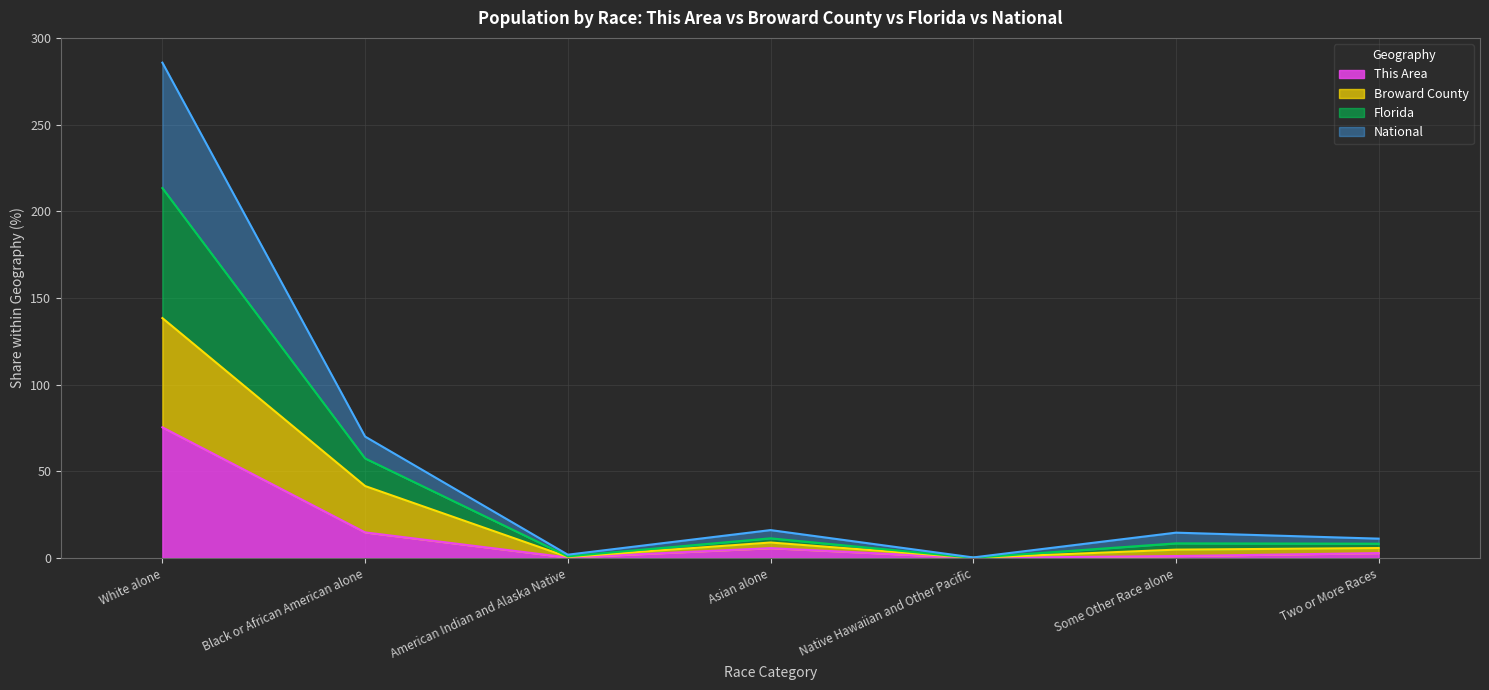

Where does the National series first go above 8?

White alone